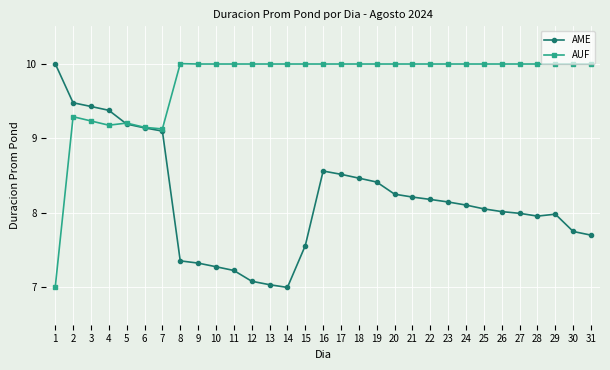

Which series ends up on top after the final intersection of AME and AUF?

AUF